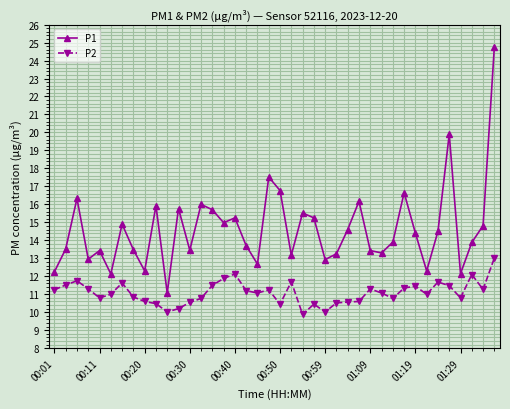

Which series has the largest range (max minus min)?

P1